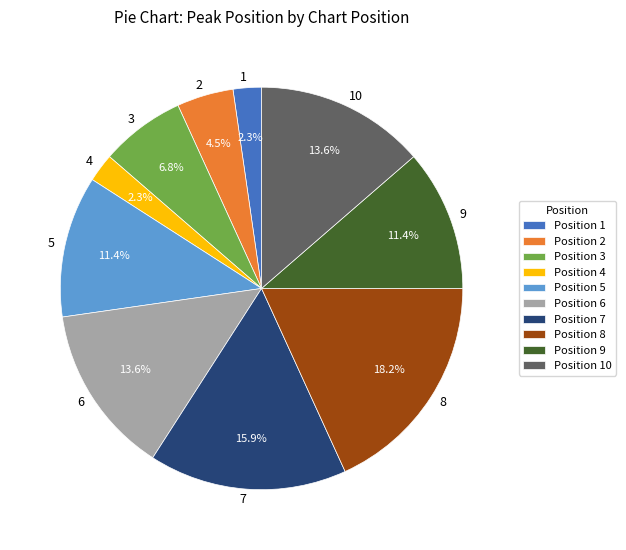

To the nearest percent, what is the average slice percentage?

10%